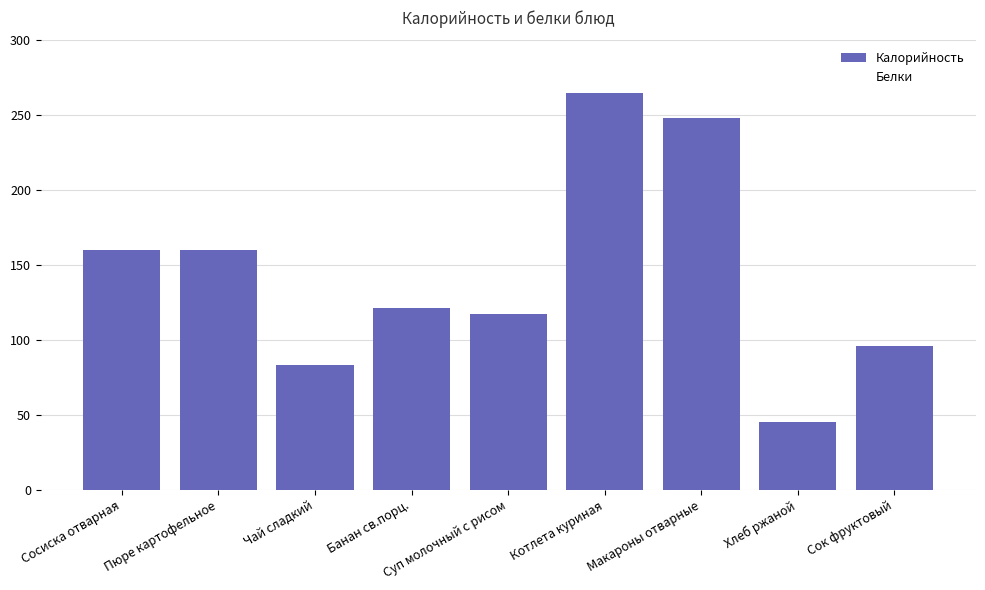

What is the average value?

144